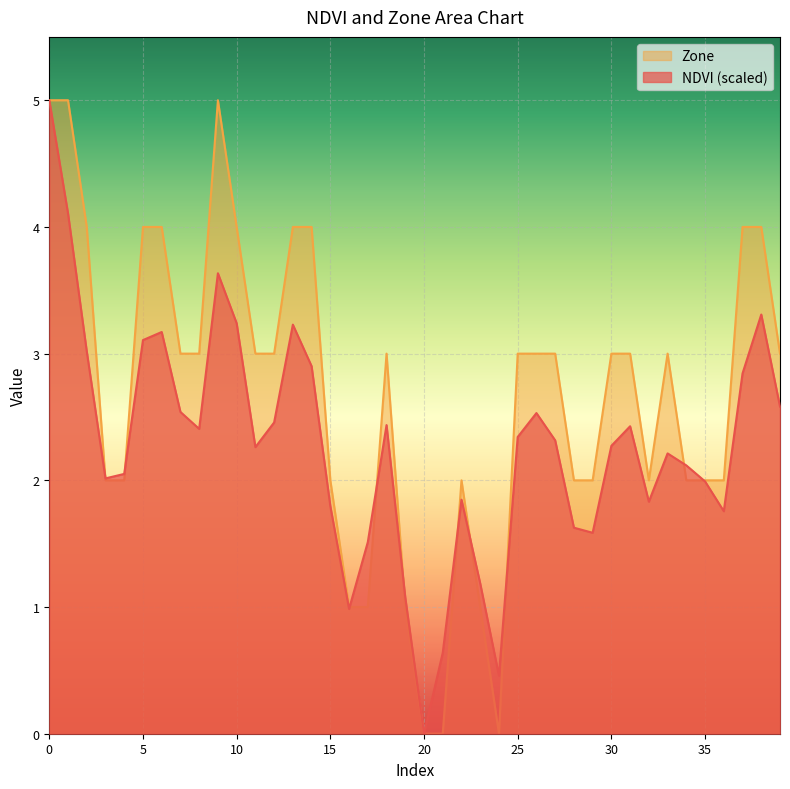

Which series changed the most between 4 and 31?

Zone